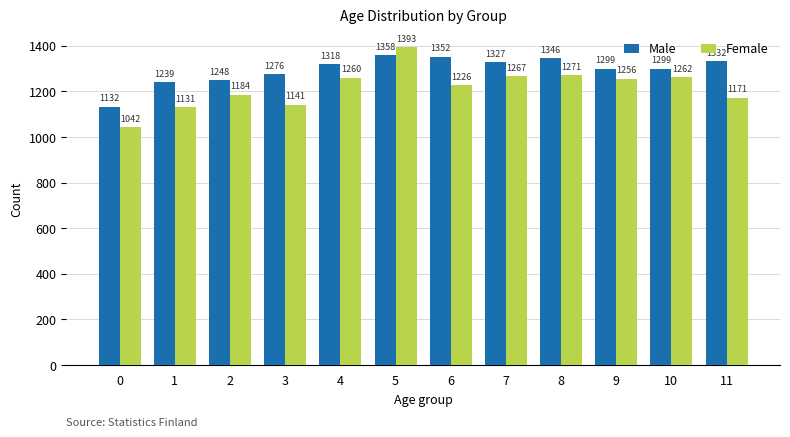

The value of Male at 10 is 2072. True or false?

False